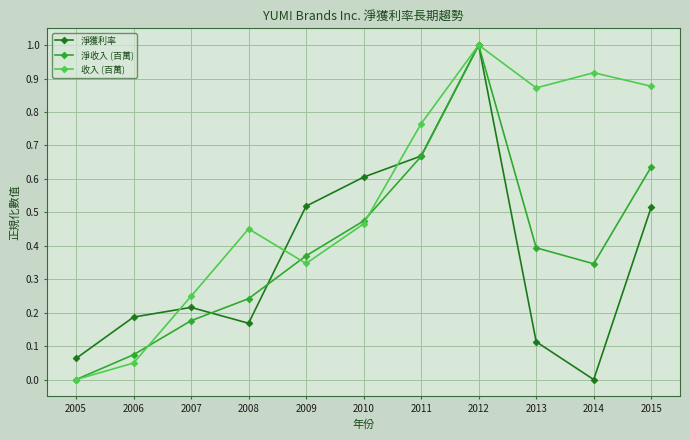

Which category has the highest value in the 淨獲利率 series?

2012